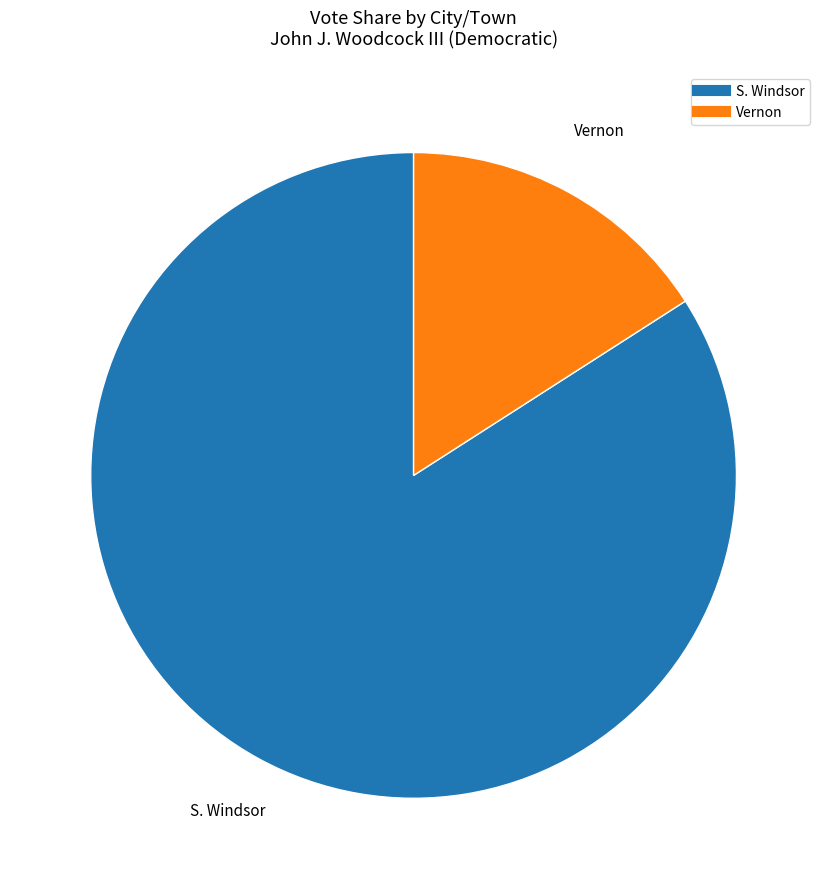

Do Vernon and S. Windsor together represent more than half of the pie?

Yes